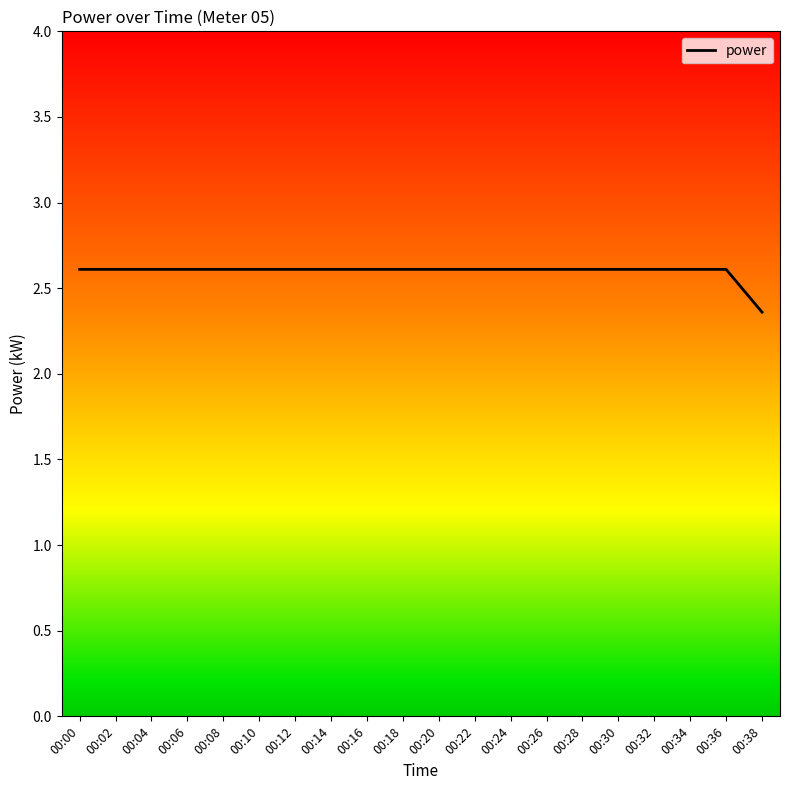

How many values are between 2 and 3?

20